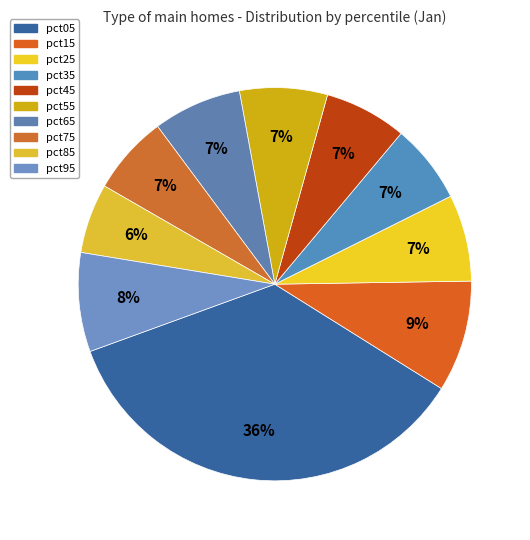

Is it true that pct65 is 1% of the pie?

False